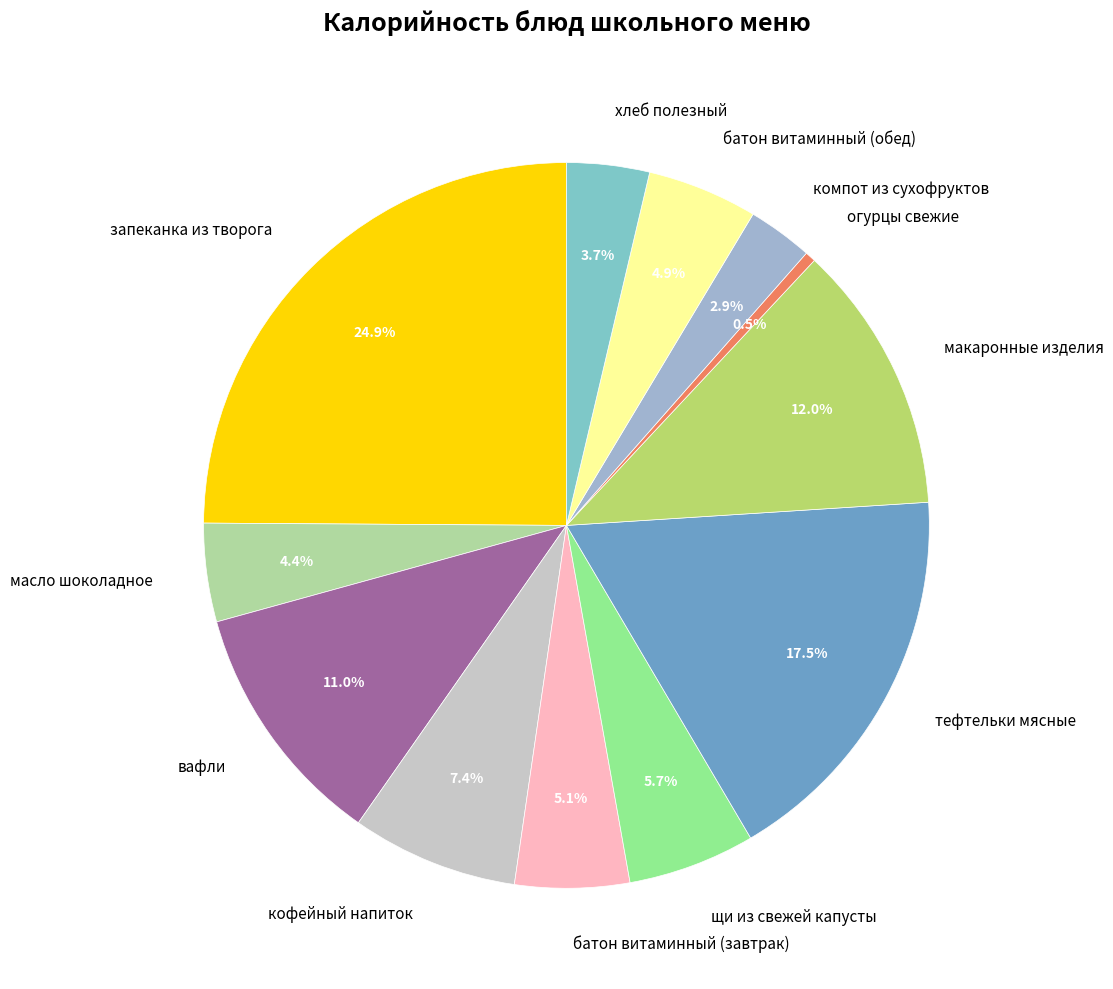

Approximately how many times larger is the value at вафли compared to тефтельки мясные?

0.6